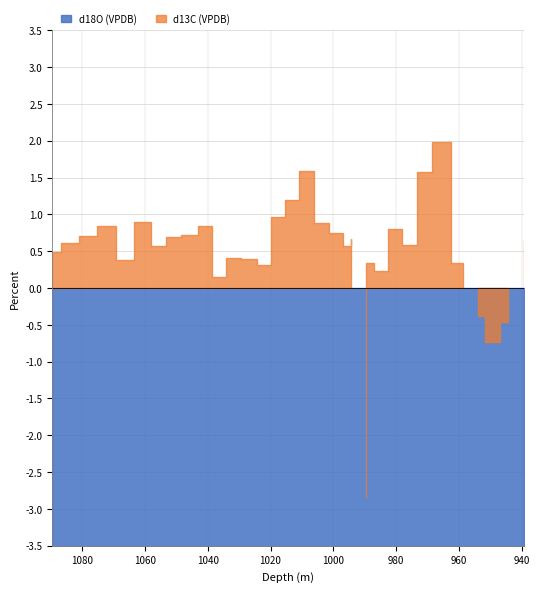

What is the difference between the maximum and minimum values in the d13C (VPDB) series?

4.8